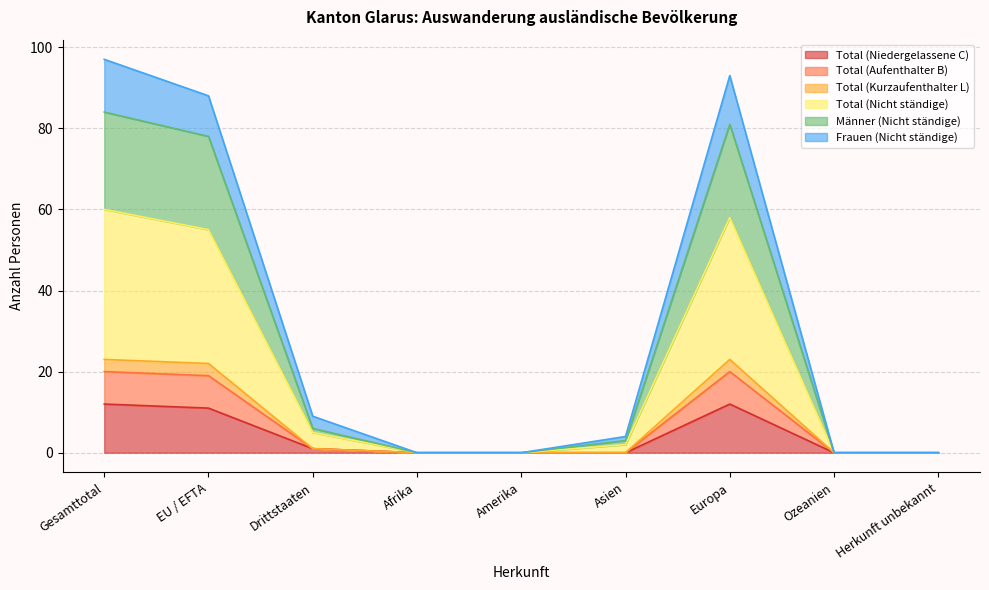

How many positive values does the Total (Niedergelassene C) series have?

4